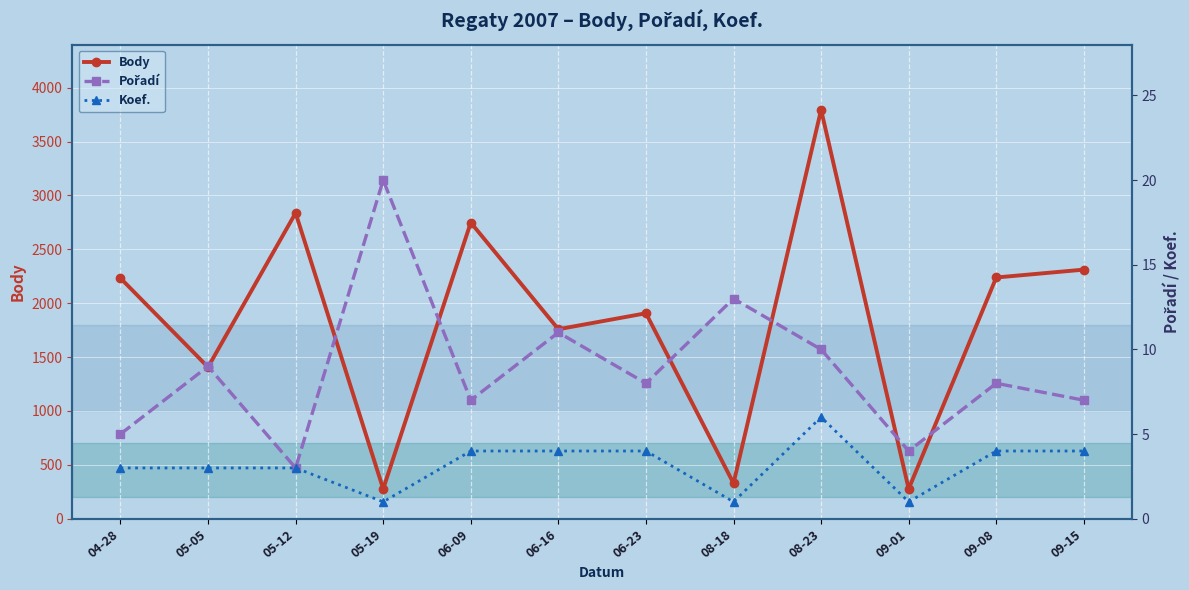

Read the Pořadí value at 06-09, to the nearest 5.

5